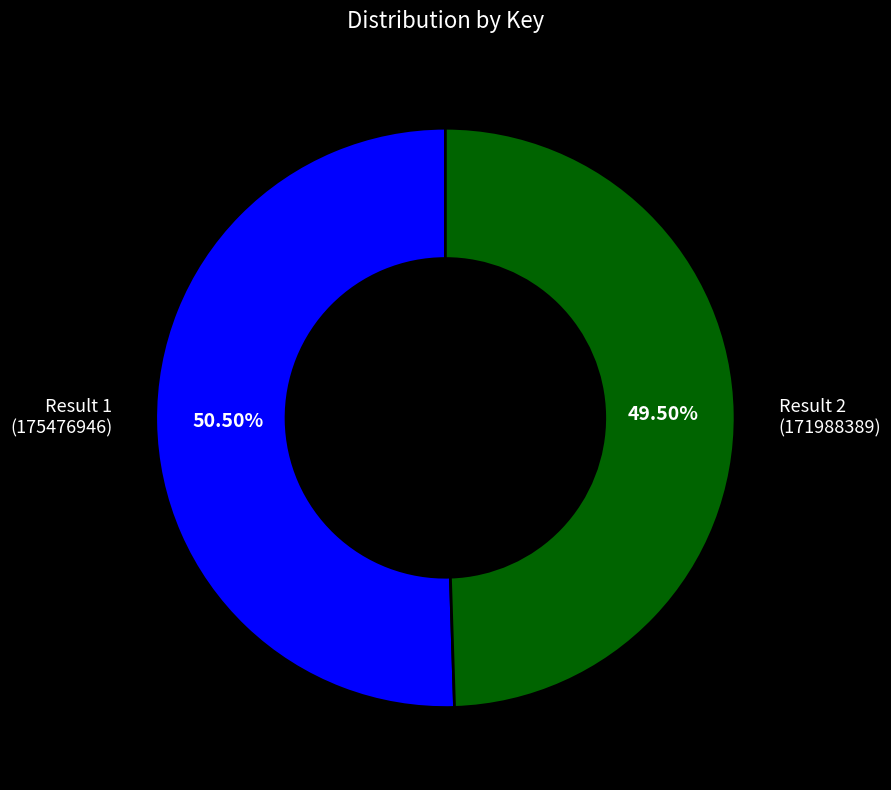

Does any single category account for the majority?

Yes